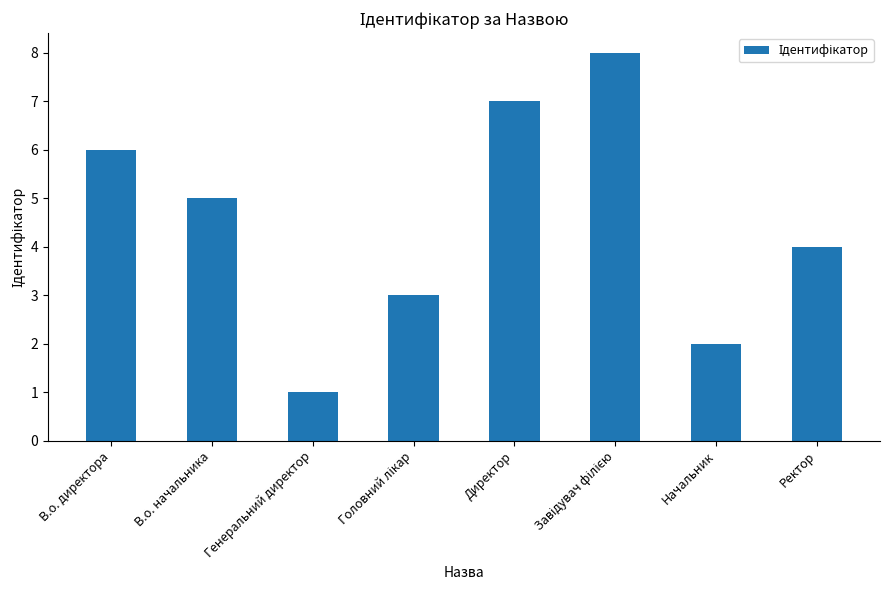

Which category has the lowest value across all series?

Генеральний директор